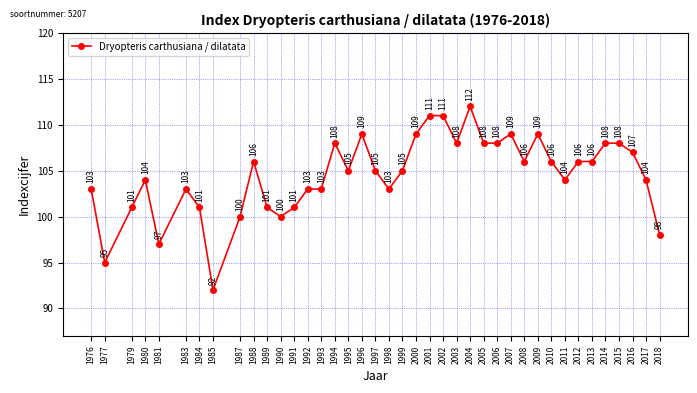

Which category has the highest value across all series?

2004